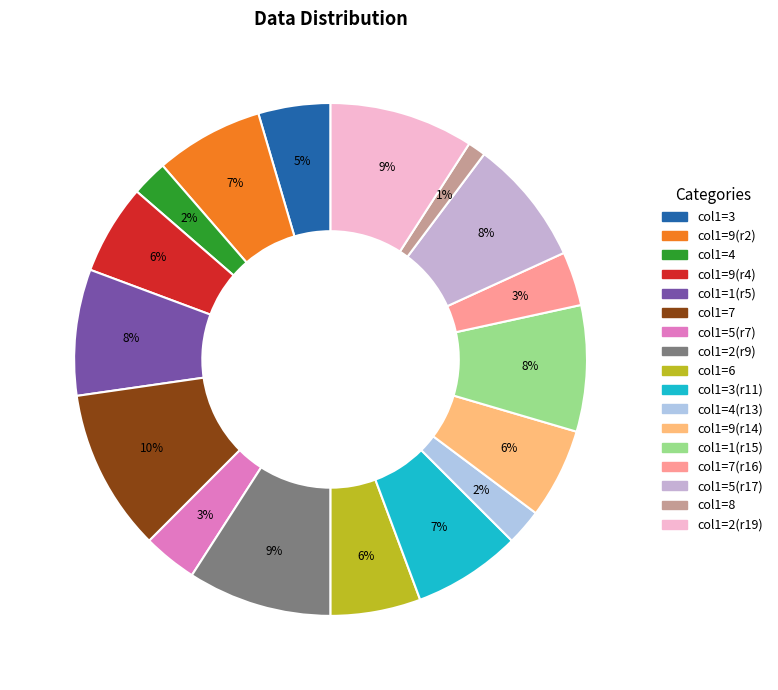

How many segments does this pie chart have?

17